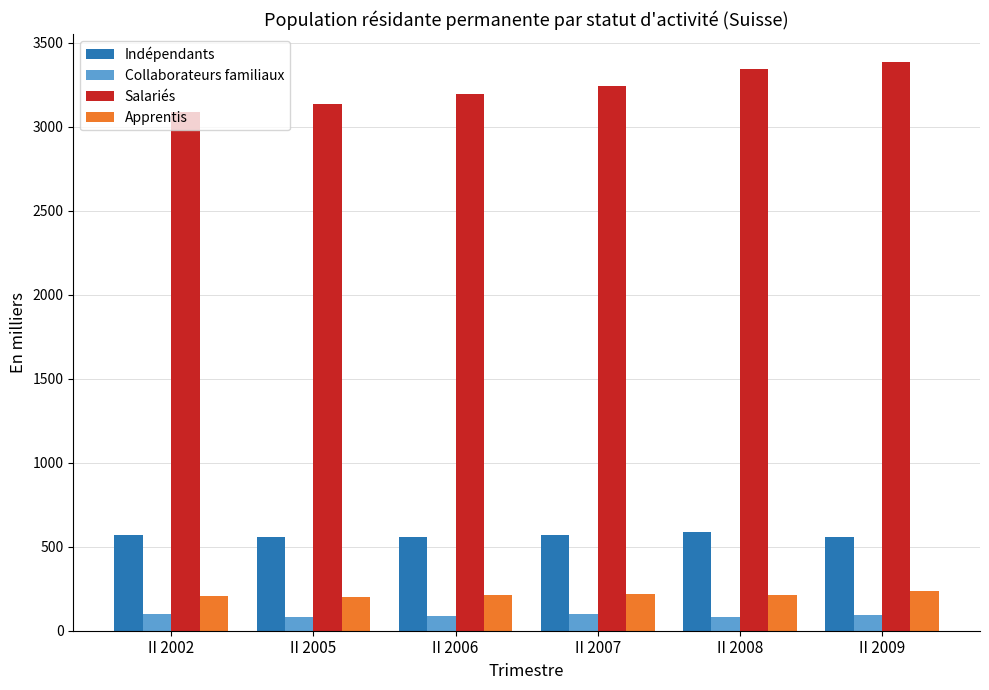

Which series has the largest total across all categories?

Salariés